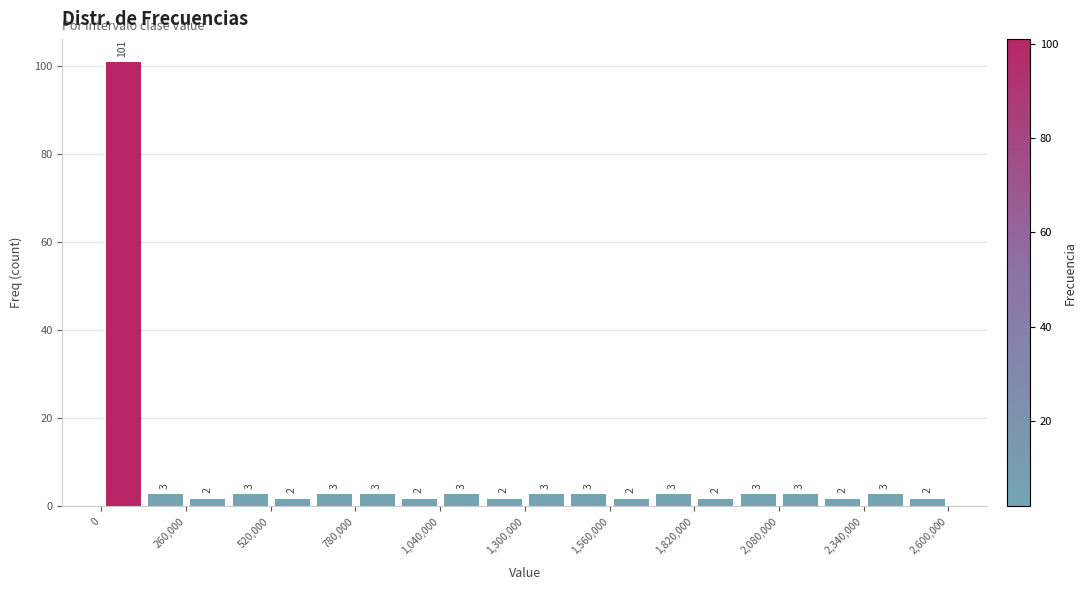

Read against the x-axis, roughly where is the centre of the tallest bar?

50000